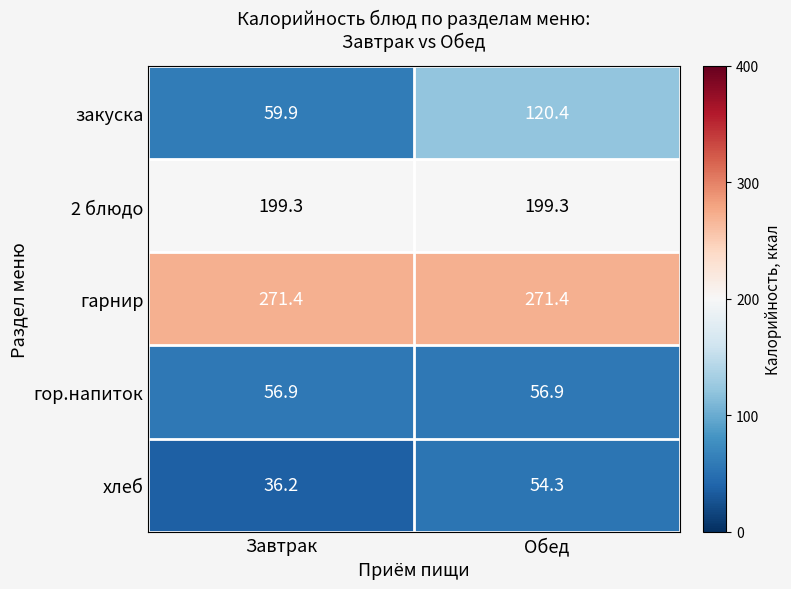

Is the value of 2 блюдо at Завтрак greater than the value of гарнир at Обед?

No